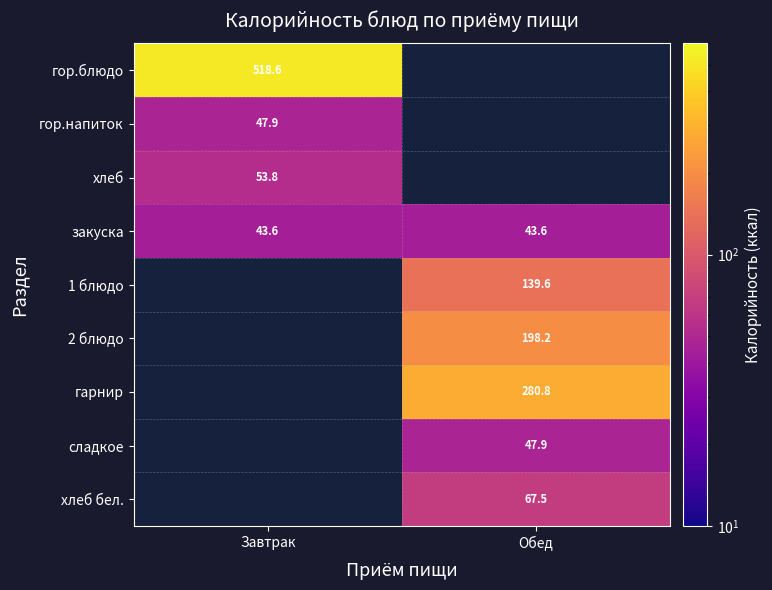

True or false: сладкое has a value of 19.3 at Обед.

False